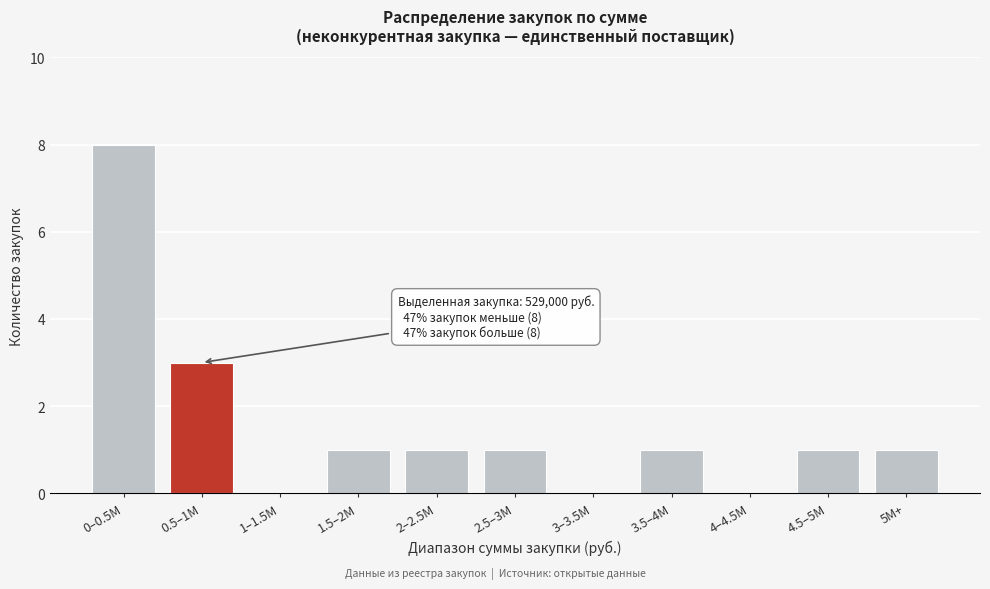

Reading left to right, what are all the values shown in this chart?

0–0.5M=8	0.5–1M=3	1–1.5M=0	1.5–2M=1	2–2.5M=1	2.5–3M=1	3–3.5M=0	3.5–4M=1	4–4.5M=0	4.5–5M=1	5M+=1